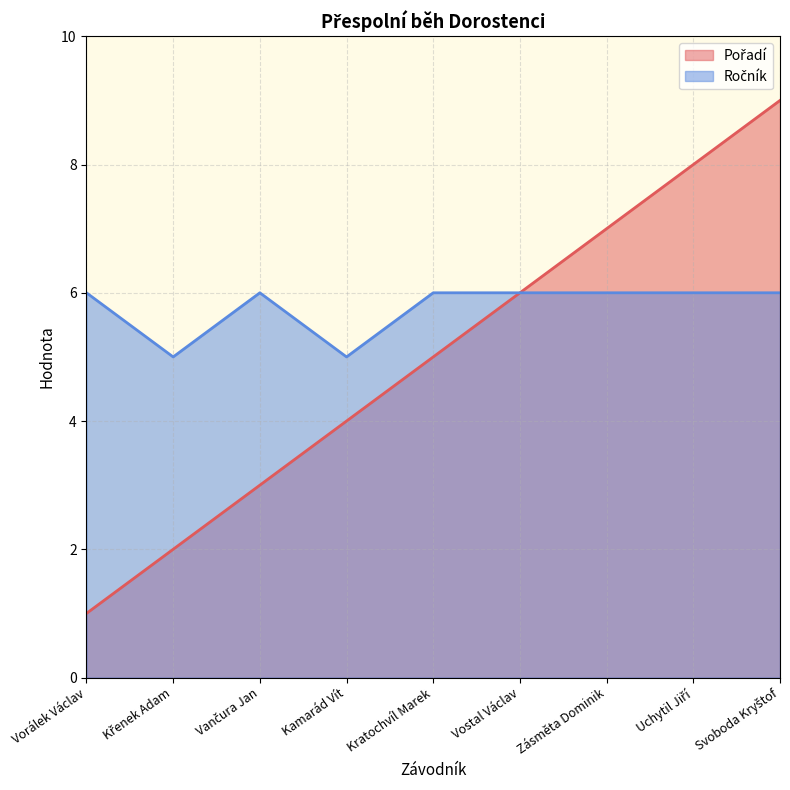

List the labels in order of Pořadí value, smallest first.

Vorálek Václav, Křenek Adam, Vančura Jan, Kamarád Vít, Kratochvíl Marek, Vostal Václav, Zásměta Dominik, Uchytil Jiří, Svoboda Kryštof